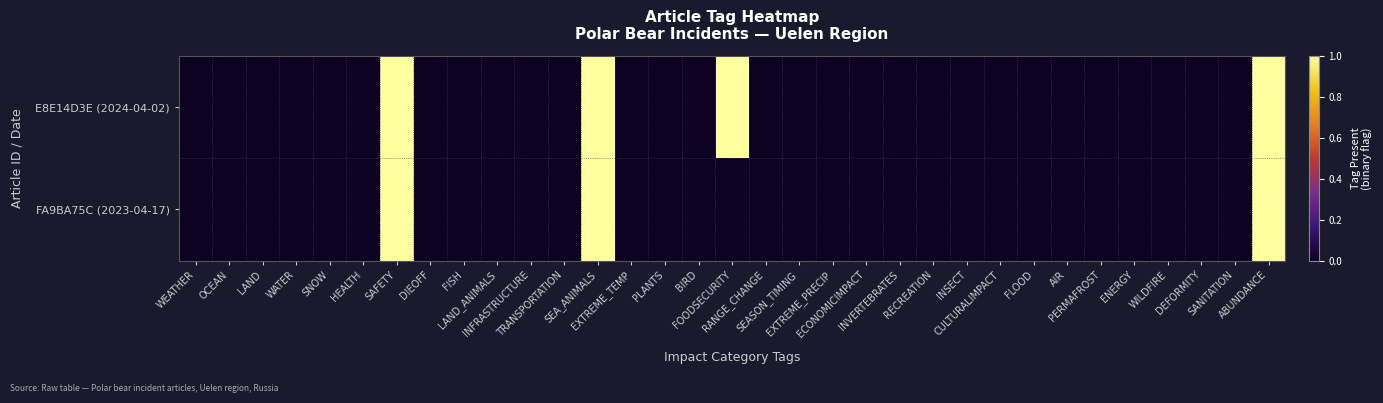

Reading left to right, what are all the values shown in this chart?

E8E14D3E (2024-04-02): WEATHER=0	OCEAN=0	LAND=0	WATER=0	SNOW=0	HEALTH=0	SAFETY=1	DIEOFF=0	FISH=0	LAND_ANIMALS=0	INFRASTRUCTURE=0	TRANSPORTATION=0	SEA_ANIMALS=1	EXTREME_TEMP=0	PLANTS=0	BIRD=0	FOODSECURITY=1	RANGE_CHANGE=0	SEASON_TIMING=0	EXTREME_PRECIP=0	ECONOMICIMPACT=0	INVERTEBRATES=0	RECREATION=0	INSECT=0	CULTURALIMPACT=0	FLOOD=0	AIR=0	PERMAFROST=0	ENERGY=0	WILDFIRE=0	DEFORMITY=0	SANITATION=0	ABUNDANCE=1
FA9BA75C (2023-04-17): WEATHER=0	OCEAN=0	LAND=0	WATER=0	SNOW=0	HEALTH=0	SAFETY=1	DIEOFF=0	FISH=0	LAND_ANIMALS=0	INFRASTRUCTURE=0	TRANSPORTATION=0	SEA_ANIMALS=1	EXTREME_TEMP=0	PLANTS=0	BIRD=0	FOODSECURITY=0	RANGE_CHANGE=0	SEASON_TIMING=0	EXTREME_PRECIP=0	ECONOMICIMPACT=0	INVERTEBRATES=0	RECREATION=0	INSECT=0	CULTURALIMPACT=0	FLOOD=0	AIR=0	PERMAFROST=0	ENERGY=0	WILDFIRE=0	DEFORMITY=0	SANITATION=0	ABUNDANCE=1